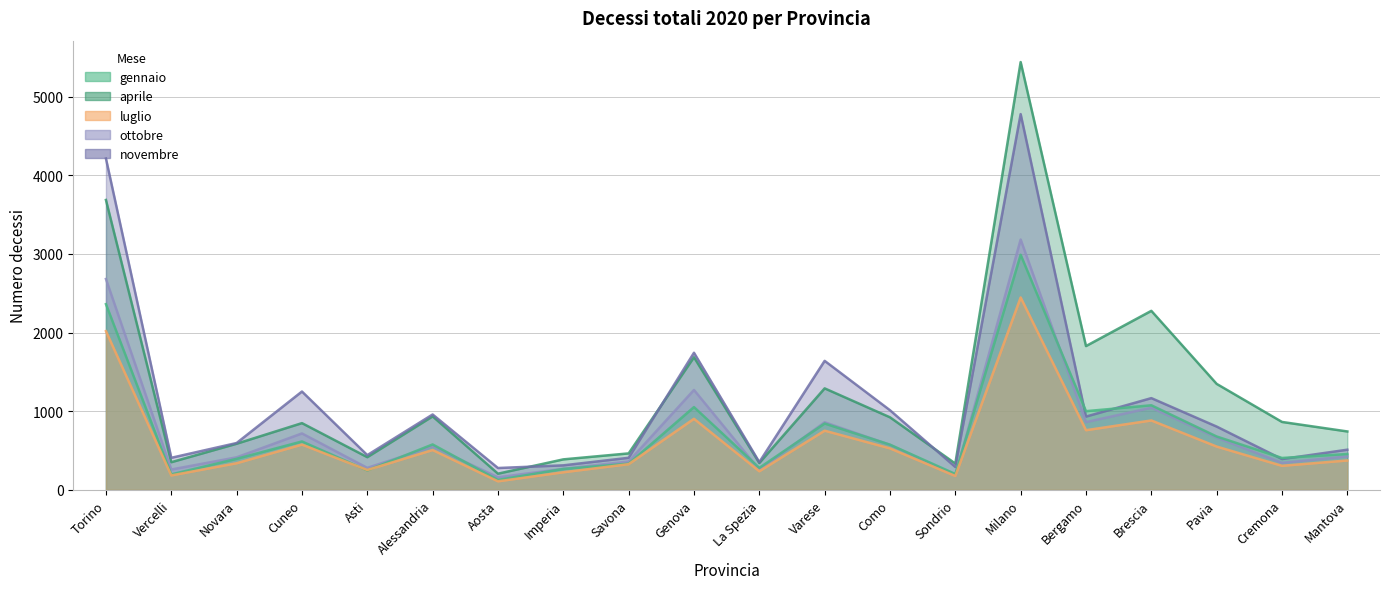

Rank the series at Vercelli from highest to lowest value.

novembre, aprile, ottobre, gennaio, luglio